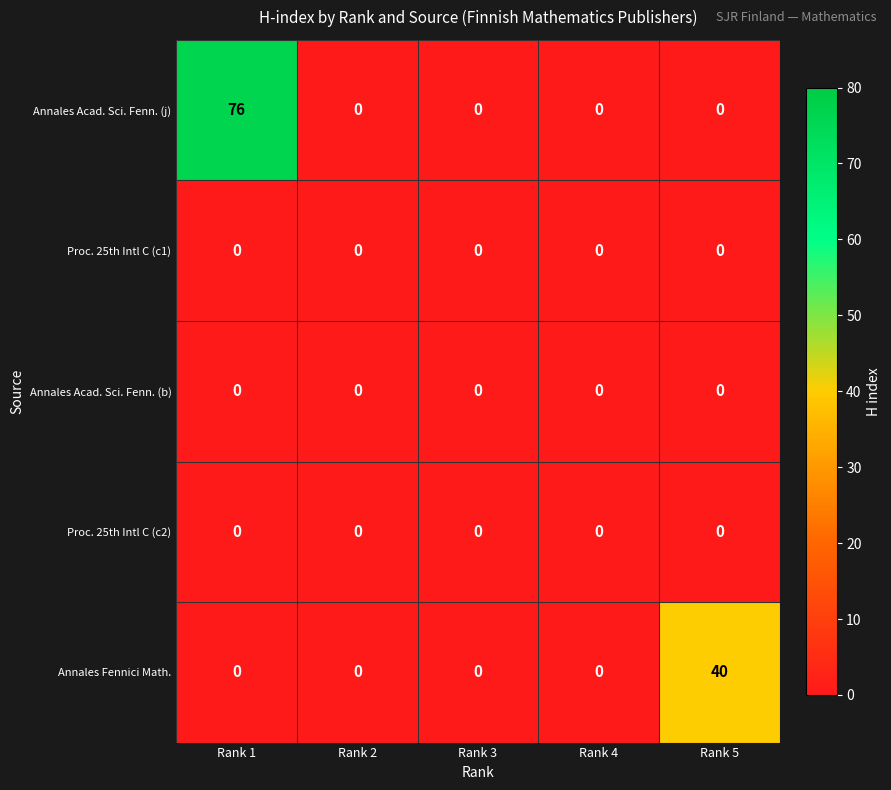

The Annales Acad. Sci. Fenn. (j) series shows 33 at Rank 2. True or false?

False